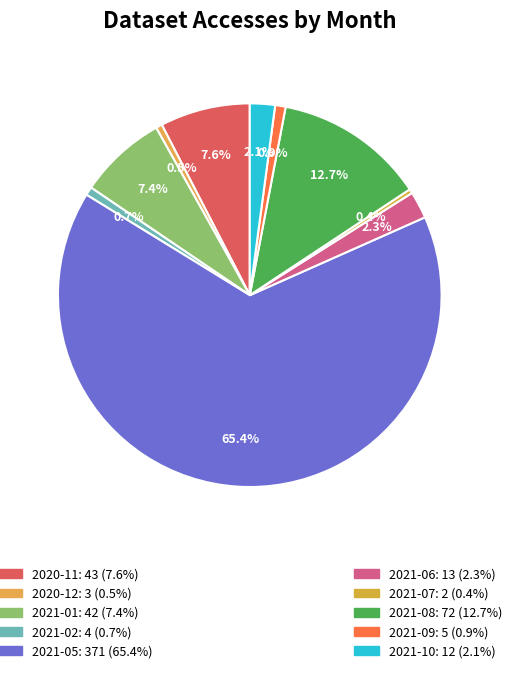

Count the number of slices in the pie.

10